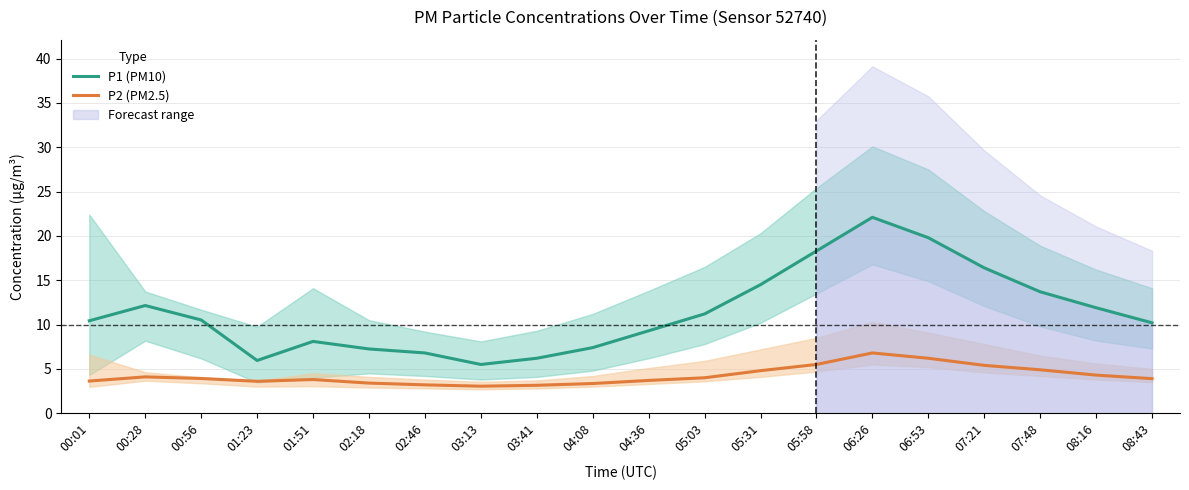

At how many categories does at least one series exceed 11?

9